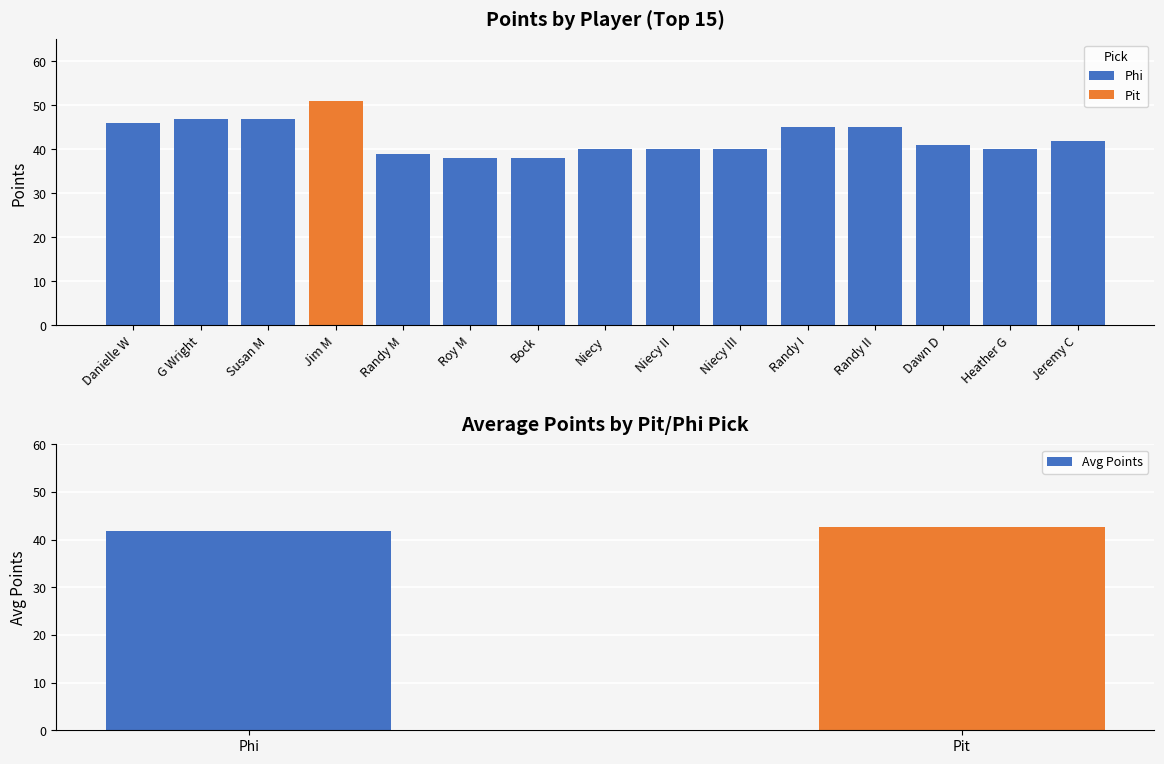

What is the sum of all Avg Points values?

84.5